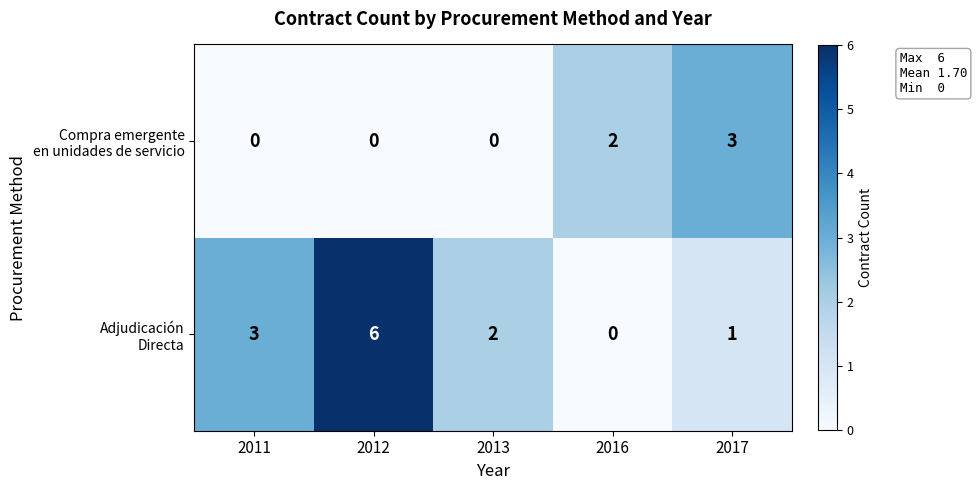

What is the greatest value displayed?

6